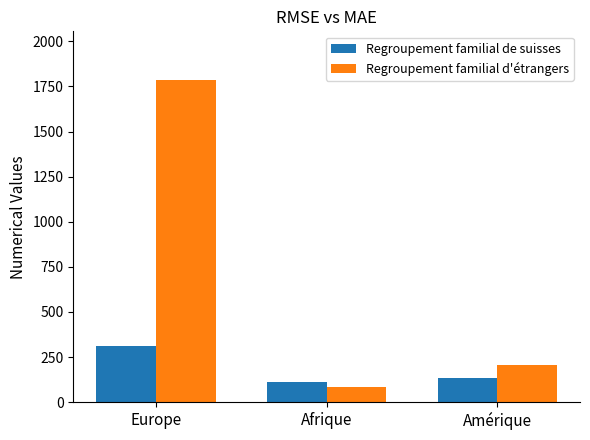

Read the Regroupement familial d'étrangers value at Amérique.

205